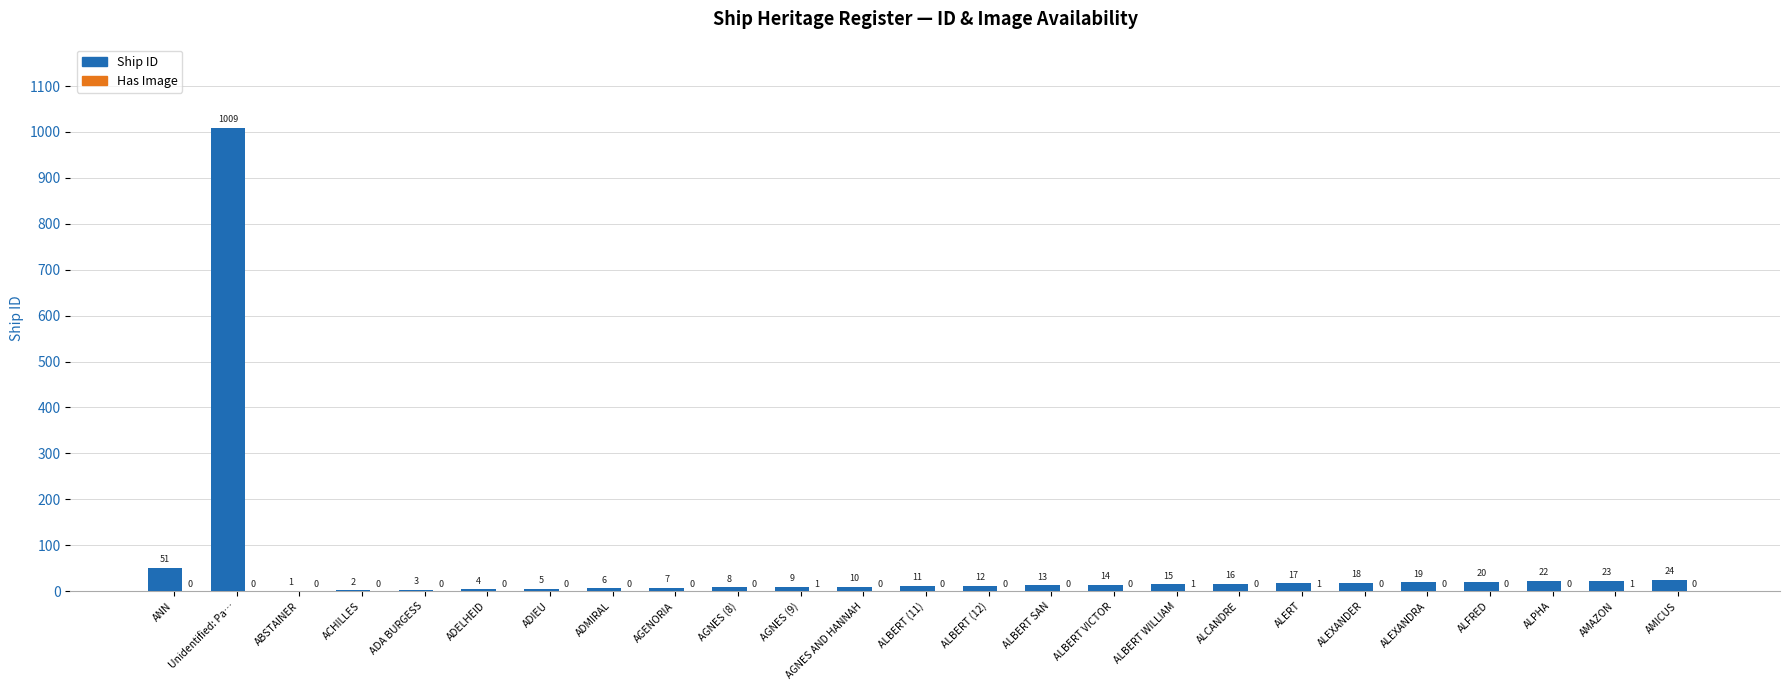

What value does the Ship ID series have at Unidentified: Pa…, to the nearest 50?

1000